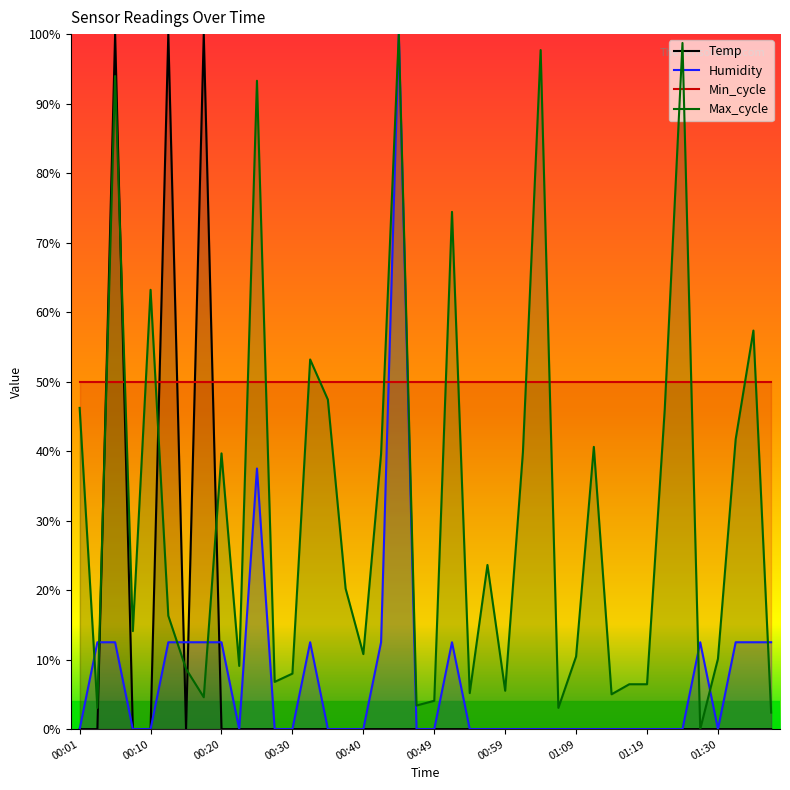

Where is the first local minimum for Humidity?

00:23